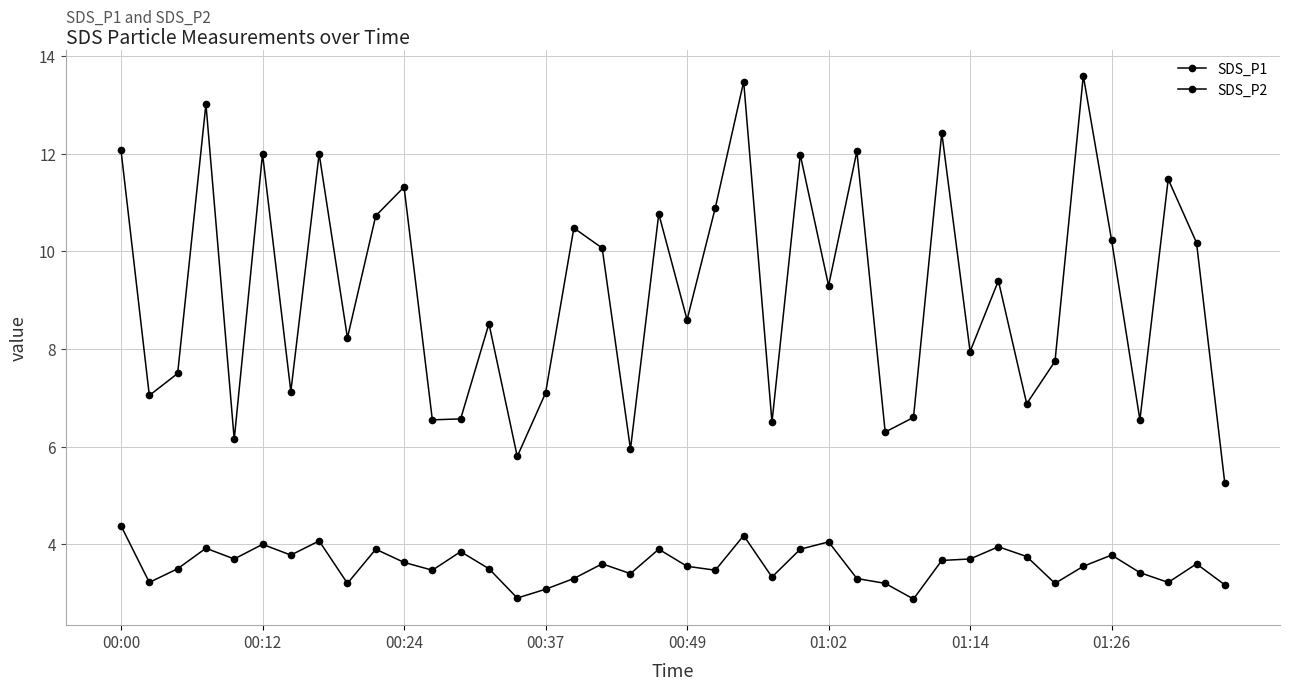

Is this an area chart (filled region under the line)?

No